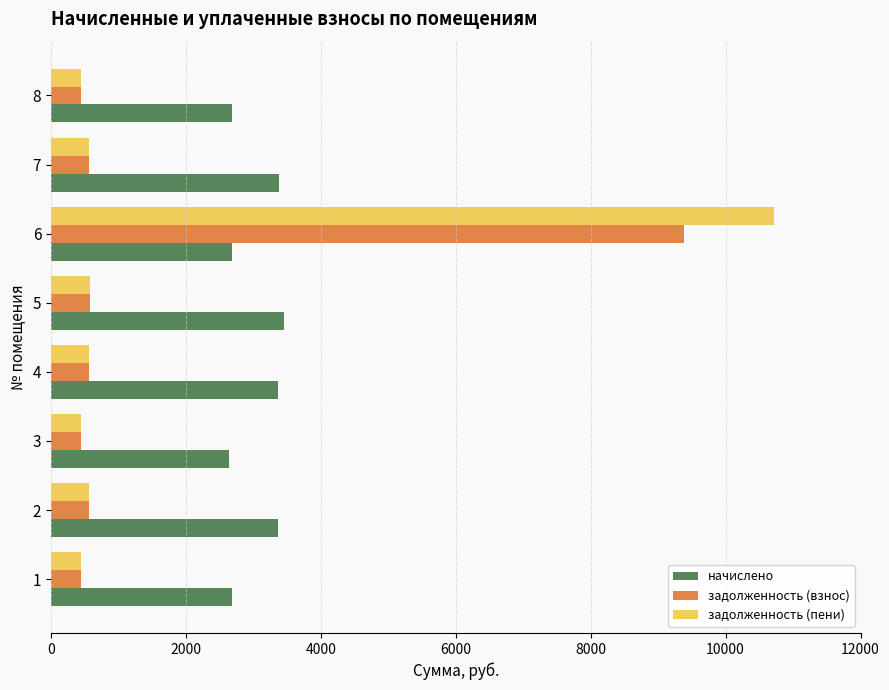

At how many categories does at least one series exceed 7112?

1